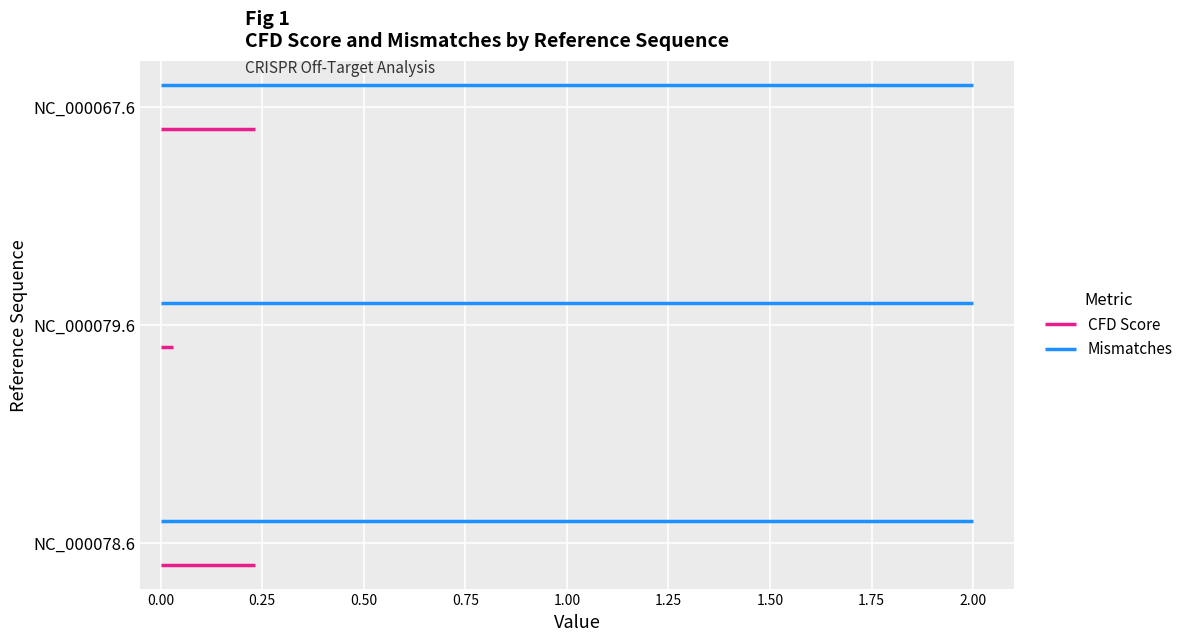

Does the chart contain stacked bars?

No